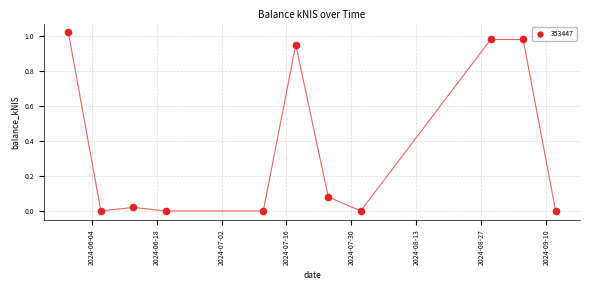

What is the average X value?

19922.6